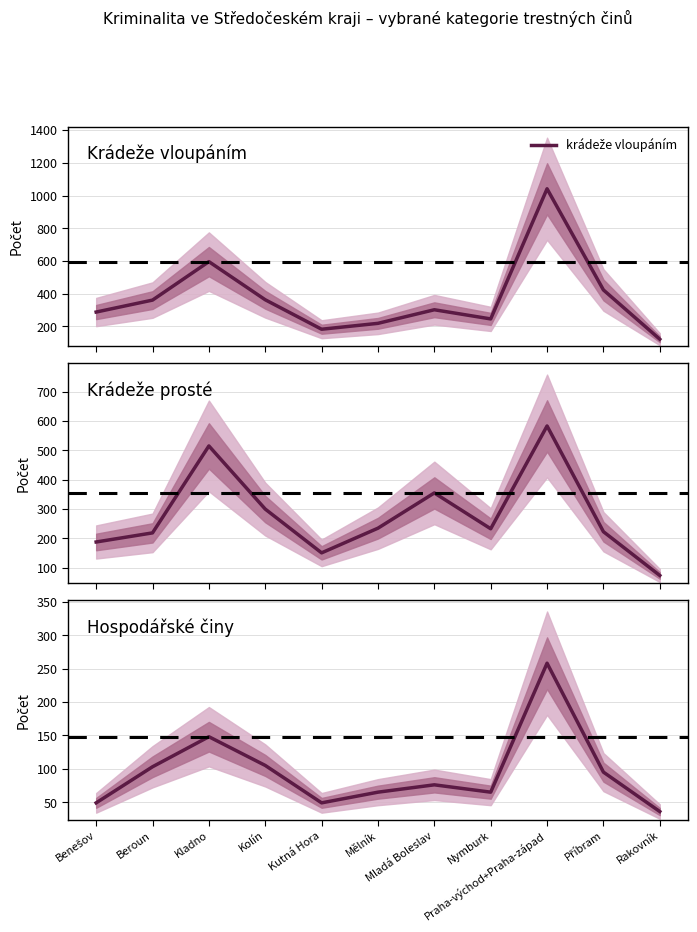

True or false: krádeže prosté and hospodářské činy intersect in this chart.

False